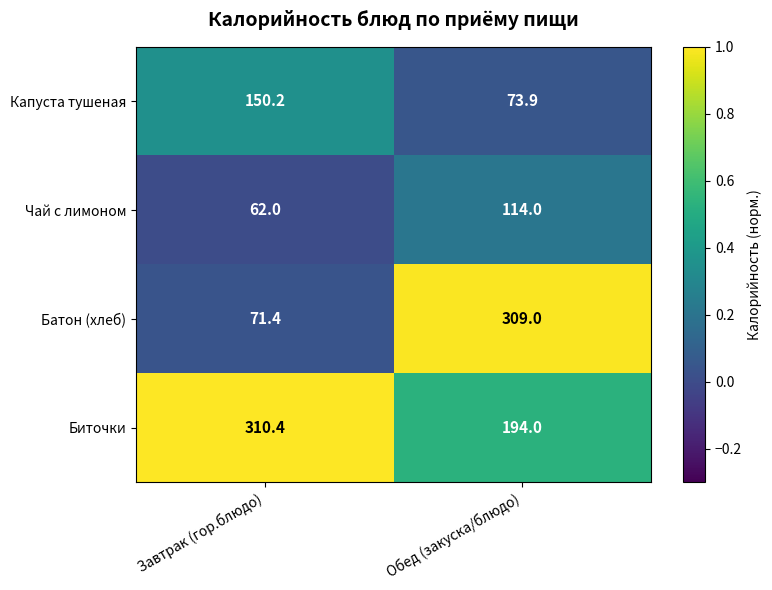

What is the difference between the highest and lowest values at Завтрак (гор.блюдо)?

248.4